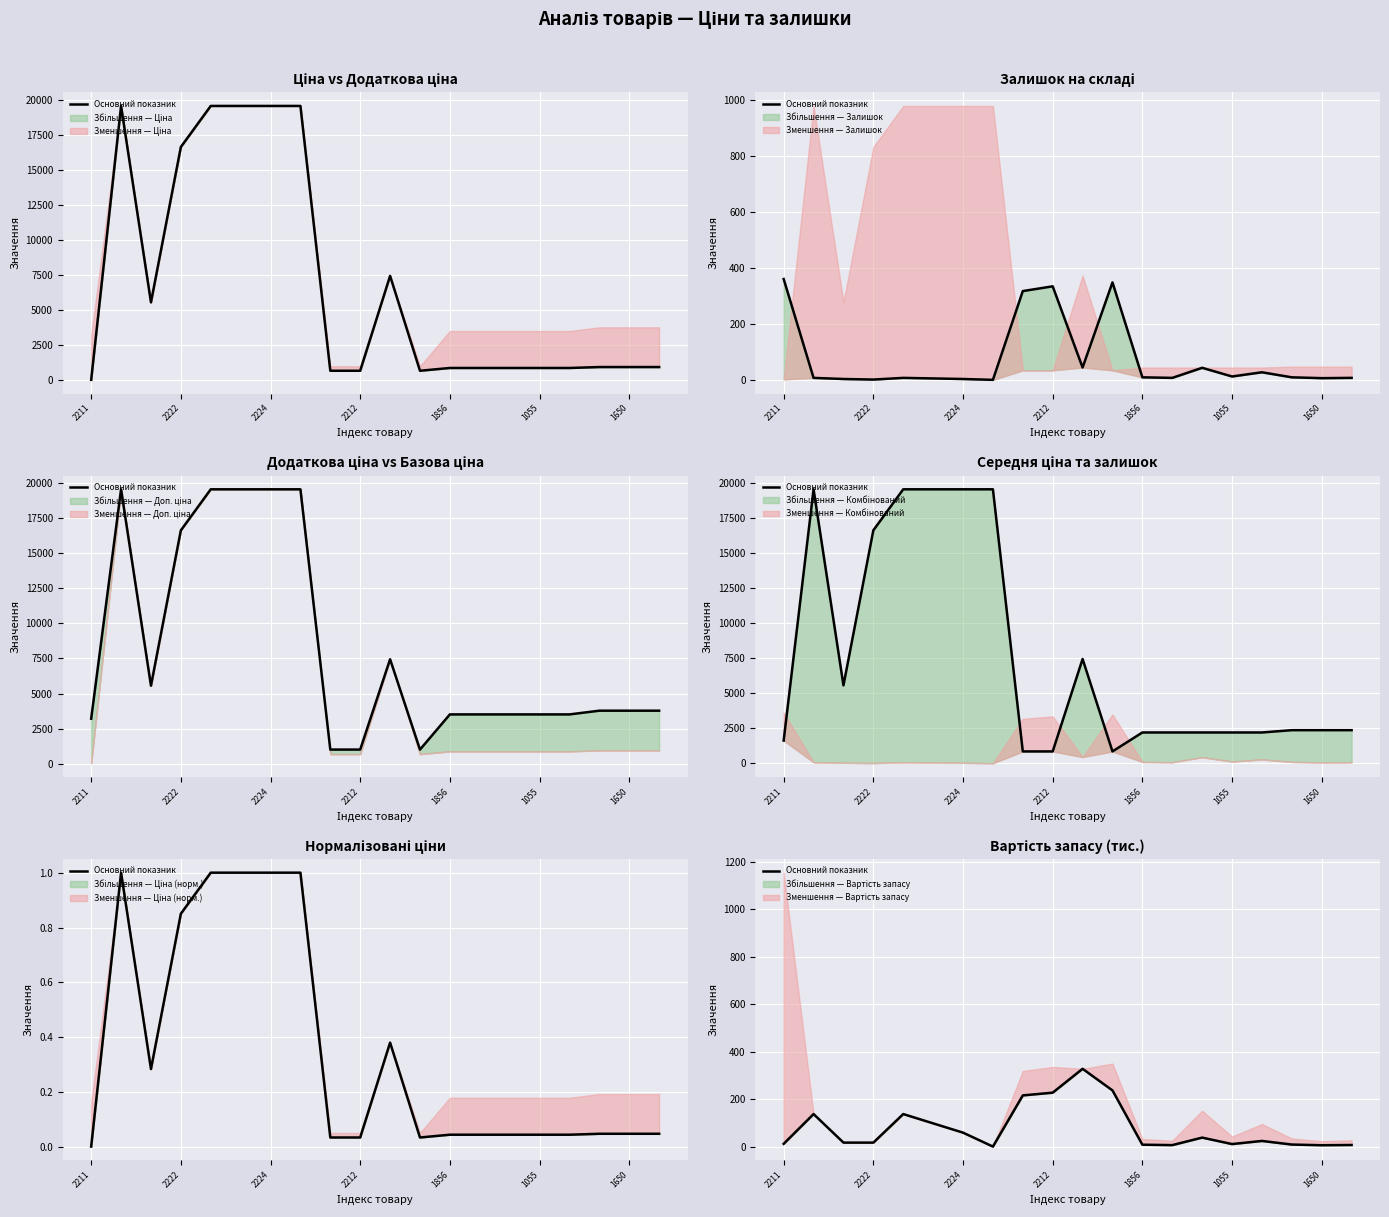

How many lines are shown in the chart?

1